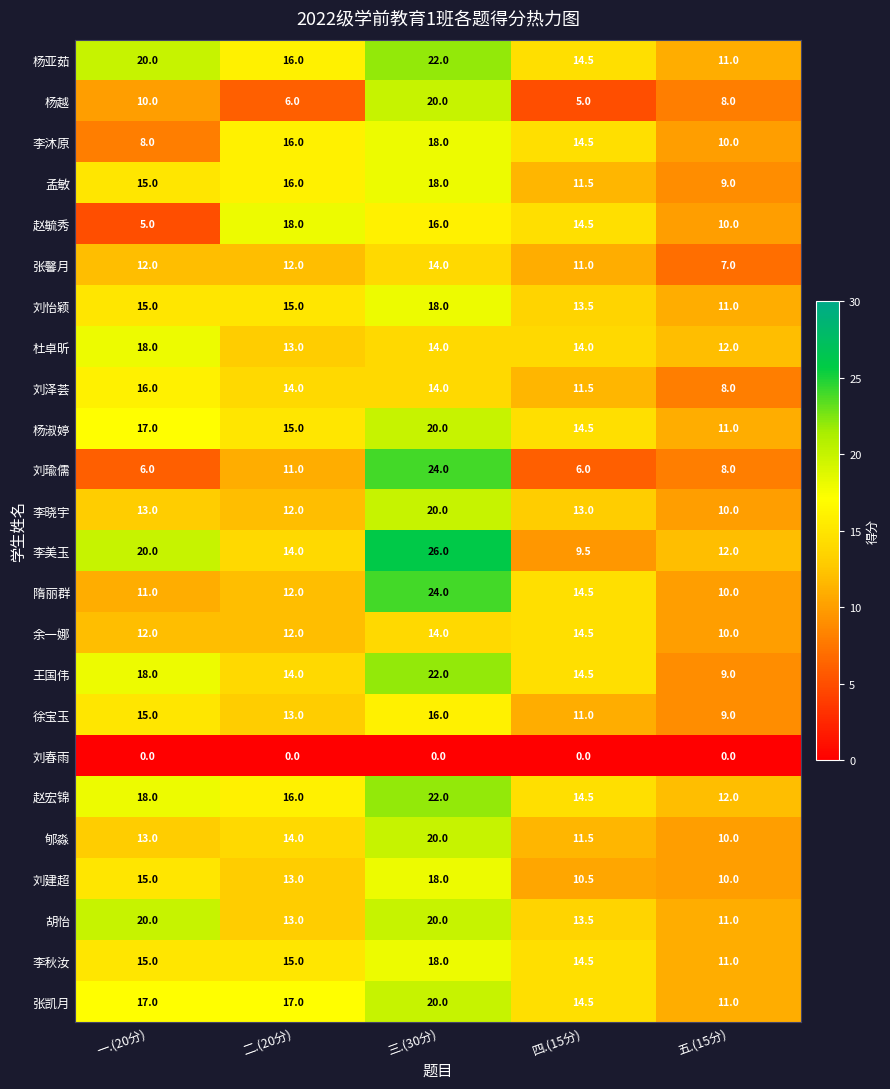

Which series has the widest spread of values?

刘瑜儒